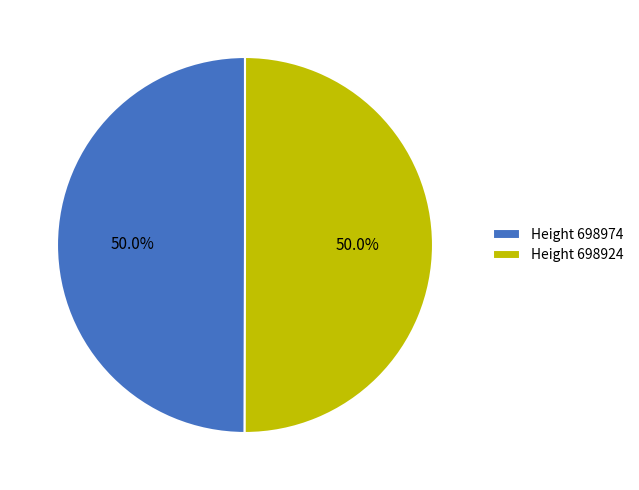

Approximately how many times larger is the value at Height 698924 compared to Height 698974?

1.0